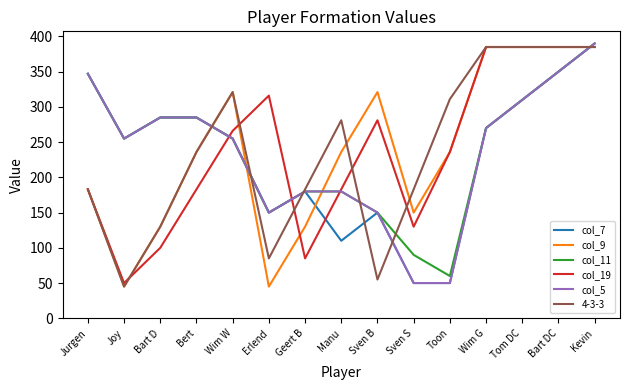

What is the total value across all series at Tom DC?

2085